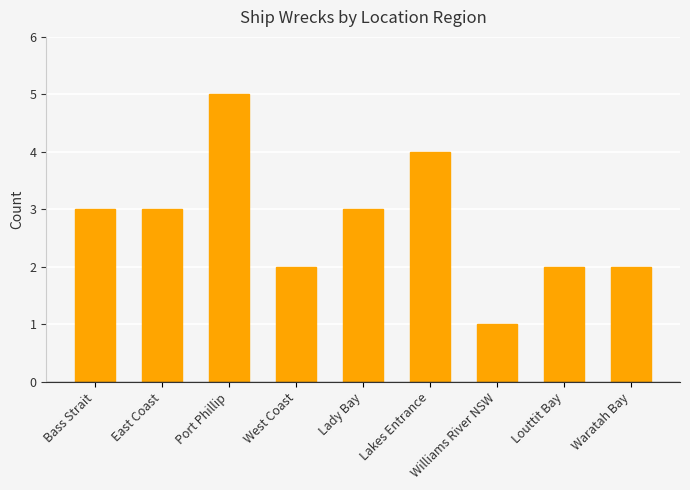

Reading left to right, list all the values displayed in this chart.

Bass Strait=3	East Coast=3	Port Phillip=5	West Coast=2	Lady Bay=3	Lakes Entrance=4	Williams River NSW=1	Louttit Bay=2	Waratah Bay=2